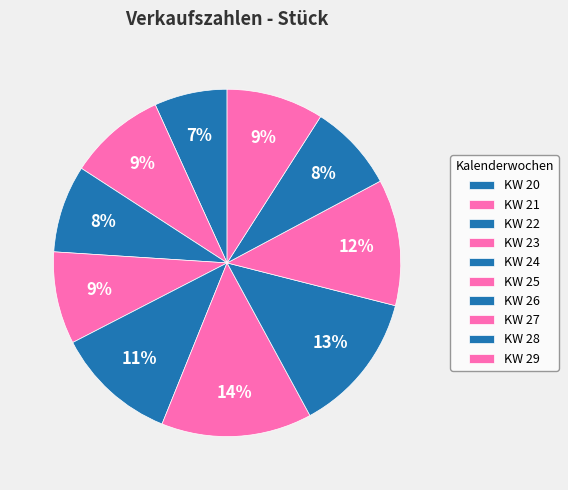

Is there a majority slice in this chart?

No